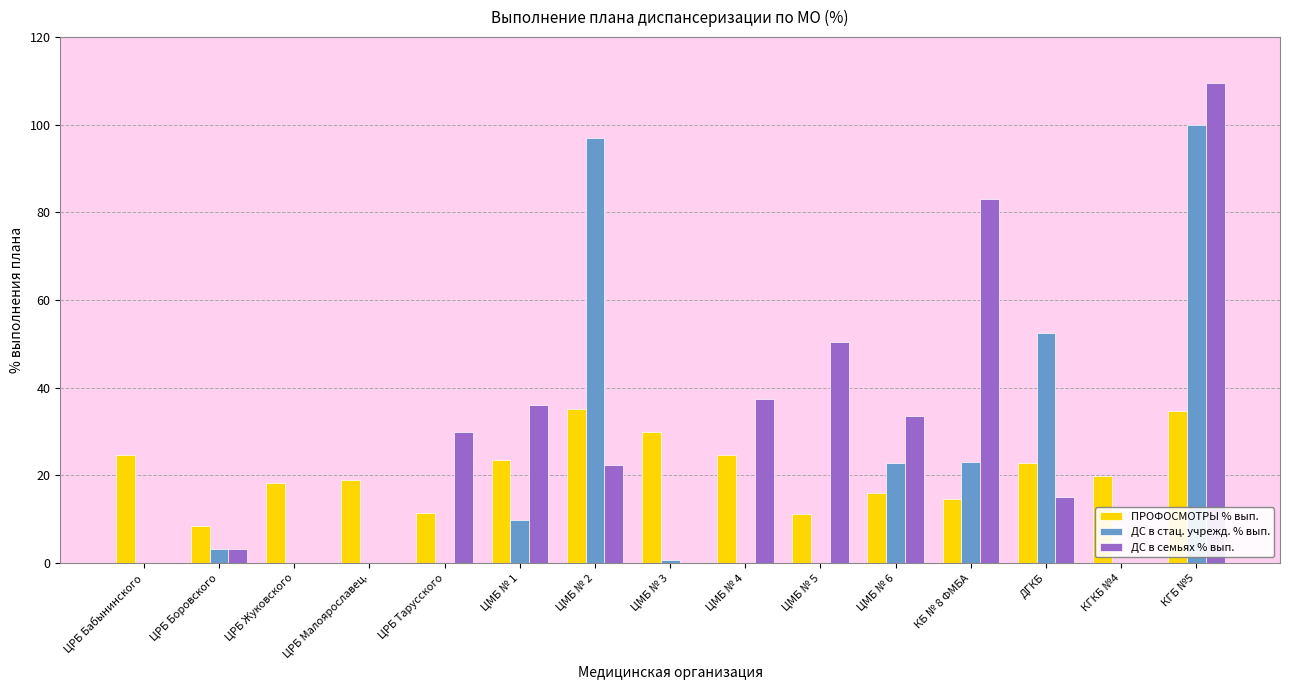

Where is ДС в стац. учрежд. % вып. nearest to the value 50?

ДГКБ